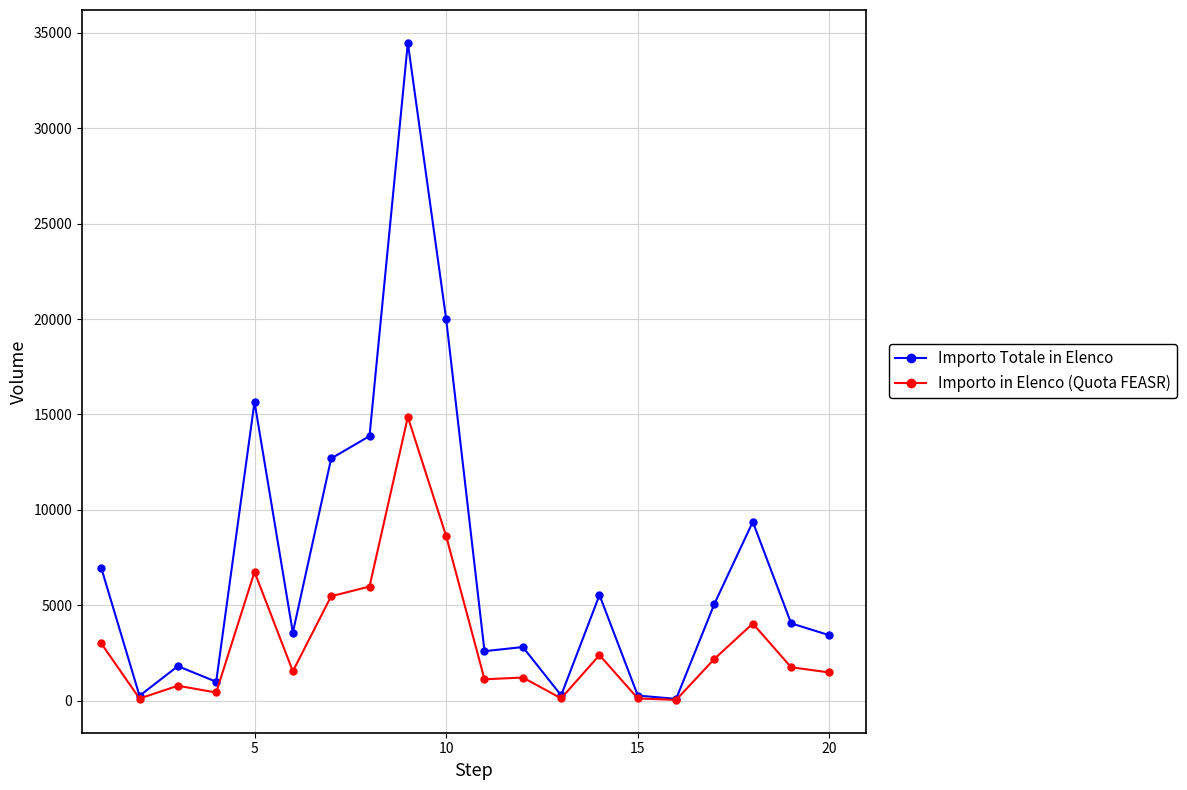

What is the value of the Importo in Elenco (Quota FEASR) point at the 12th from the left?

1211.1